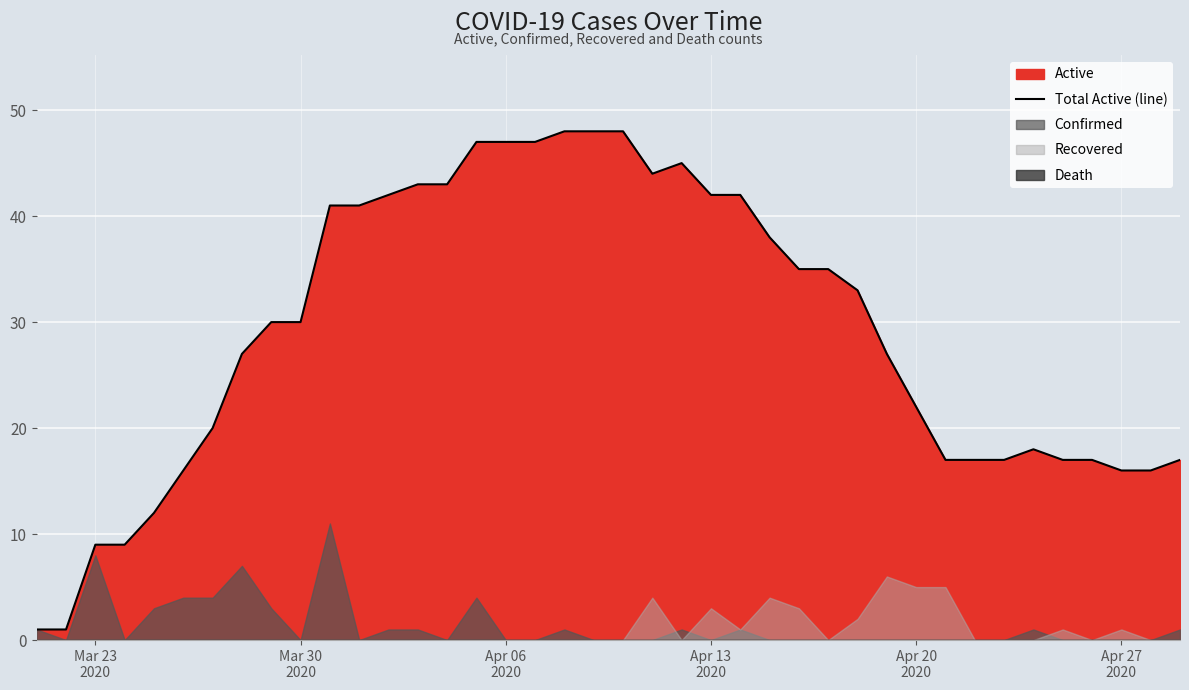

What is the highest value of the Total Active (line) series?

48